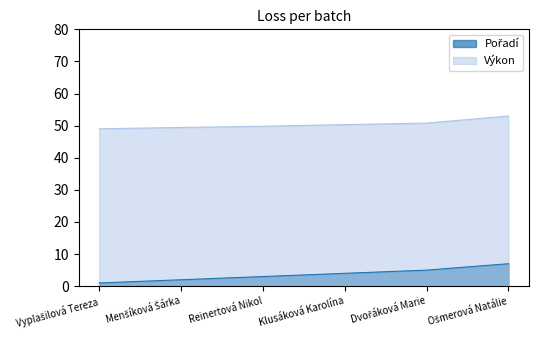

What are all the series names shown in the legend?

Pořadí, Výkon